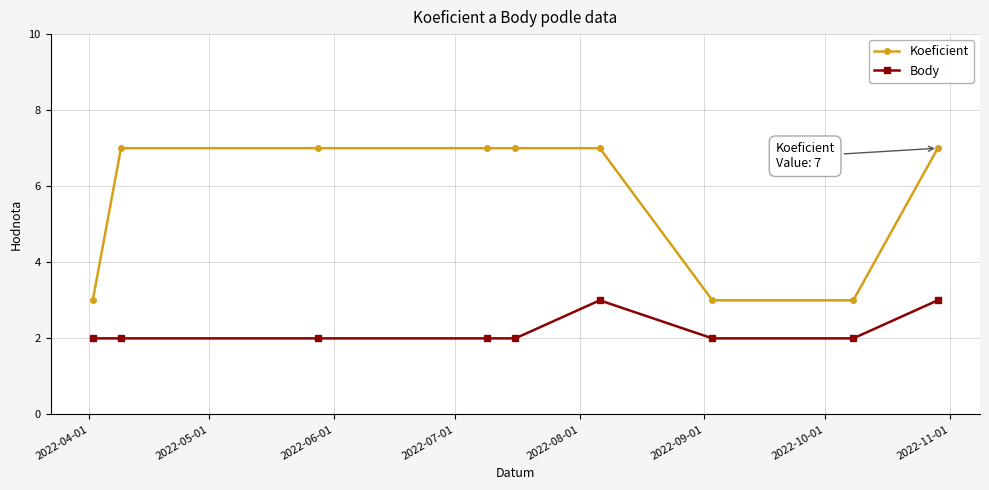

True or false: Body and Koeficient cross at least once.

False